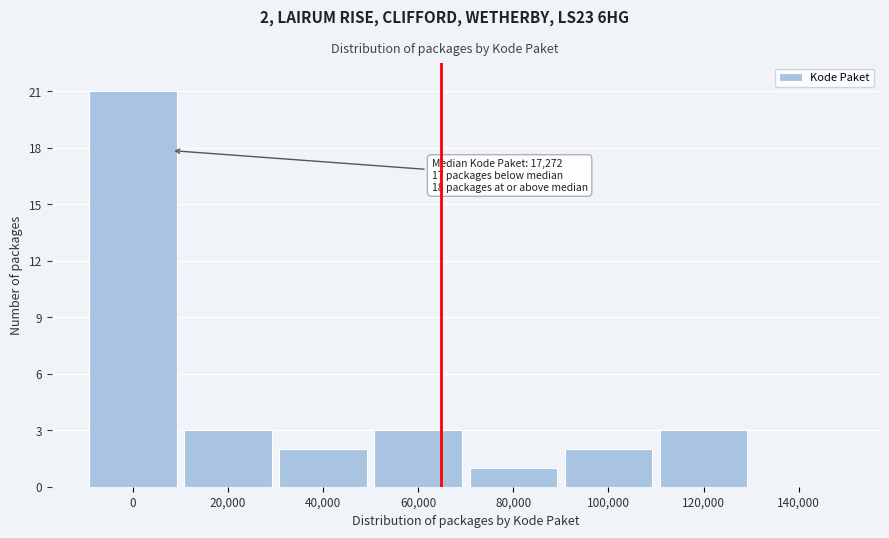

Reading left to right, what are all the values shown in this chart?

0=21	20,000=3	40,000=2	60,000=3	80,000=1	100,000=2	120,000=3	140,000=0